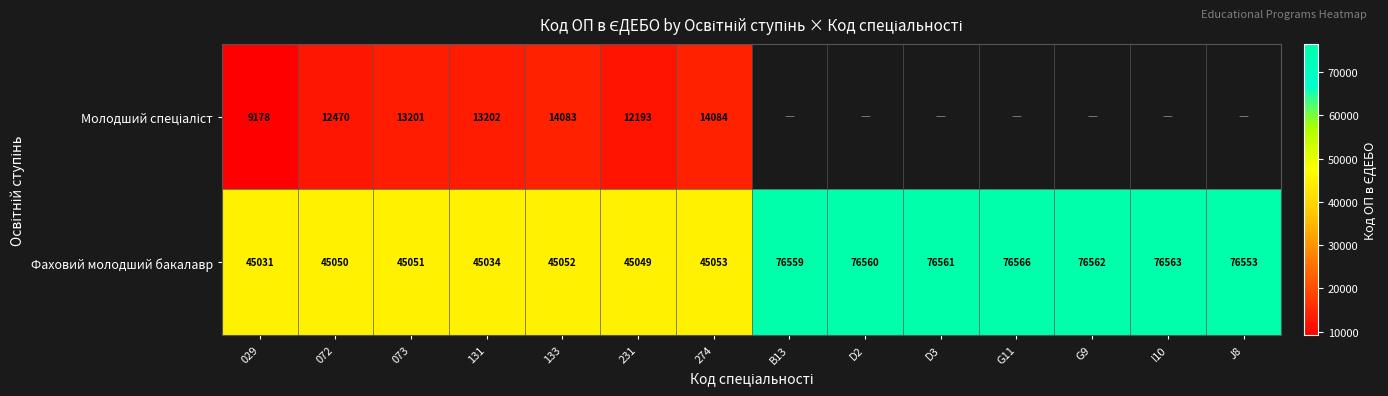

Is it true that Фаховий молодший бакалавр equals 58795 at 072?

False